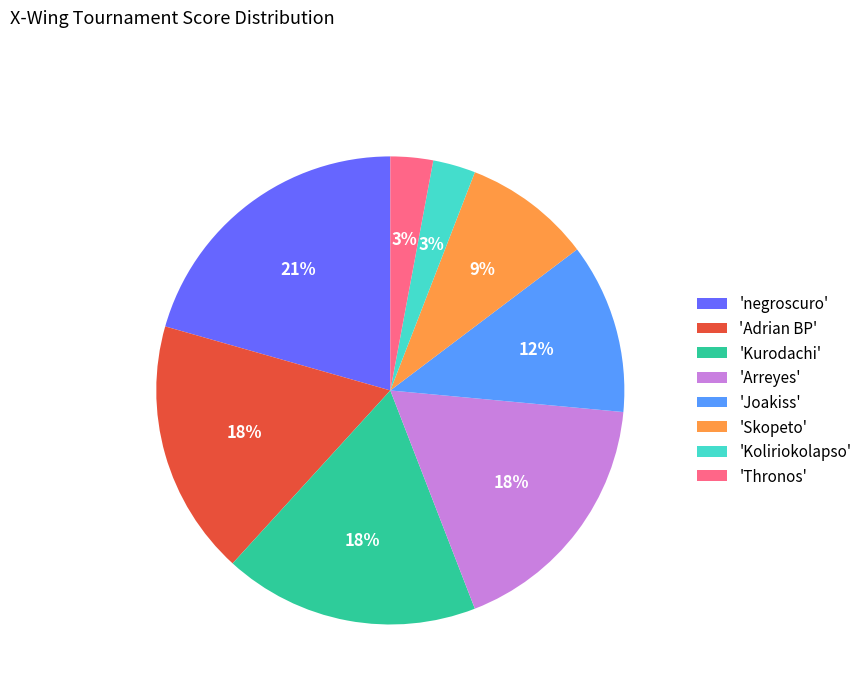

True or false: 'Thronos' accounts for 3% of the total.

True